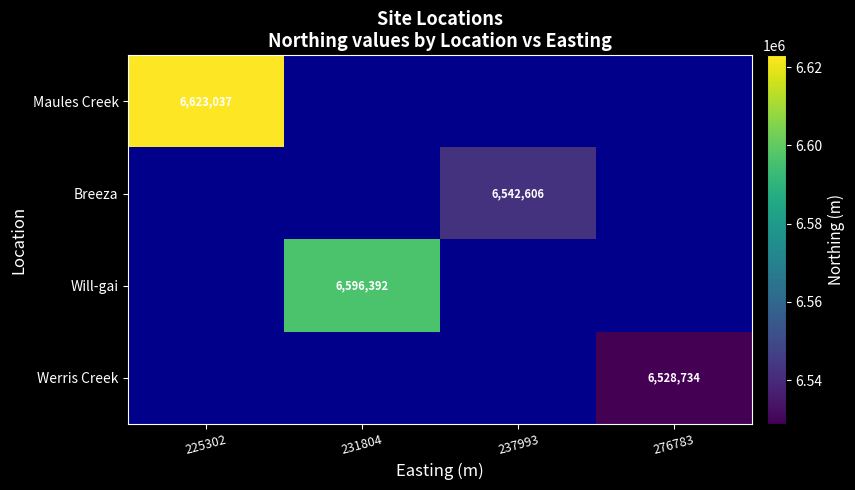

List the labels in order of Breeza value, largest first.

225302, 231804, 237993, 276783